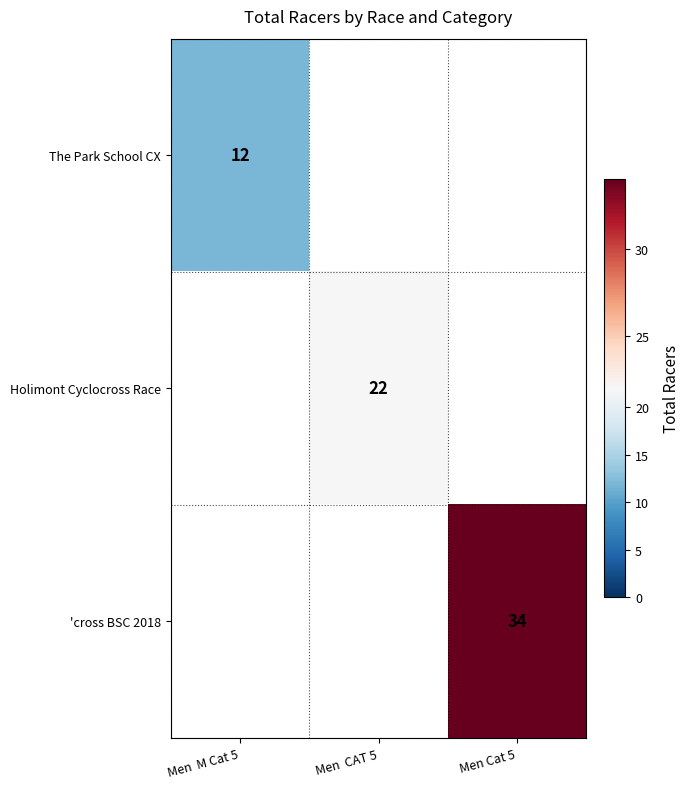

Between Men  CAT 5 and Men Cat 5, which is larger?

Men Cat 5